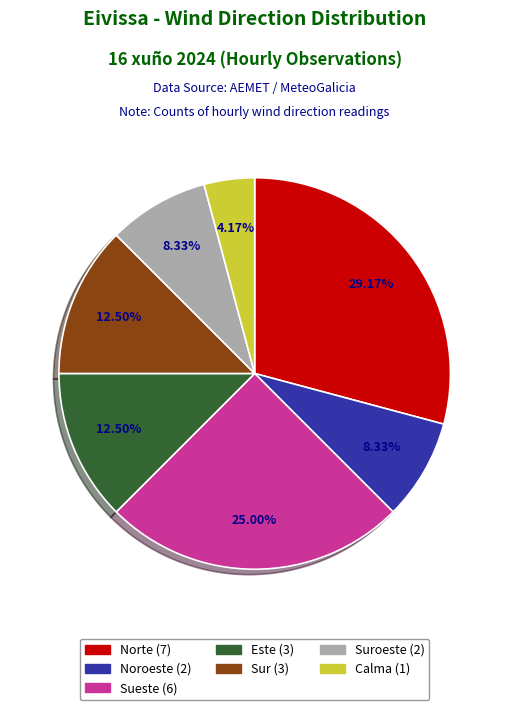

Is there any slice that represents more than half of the pie?

No